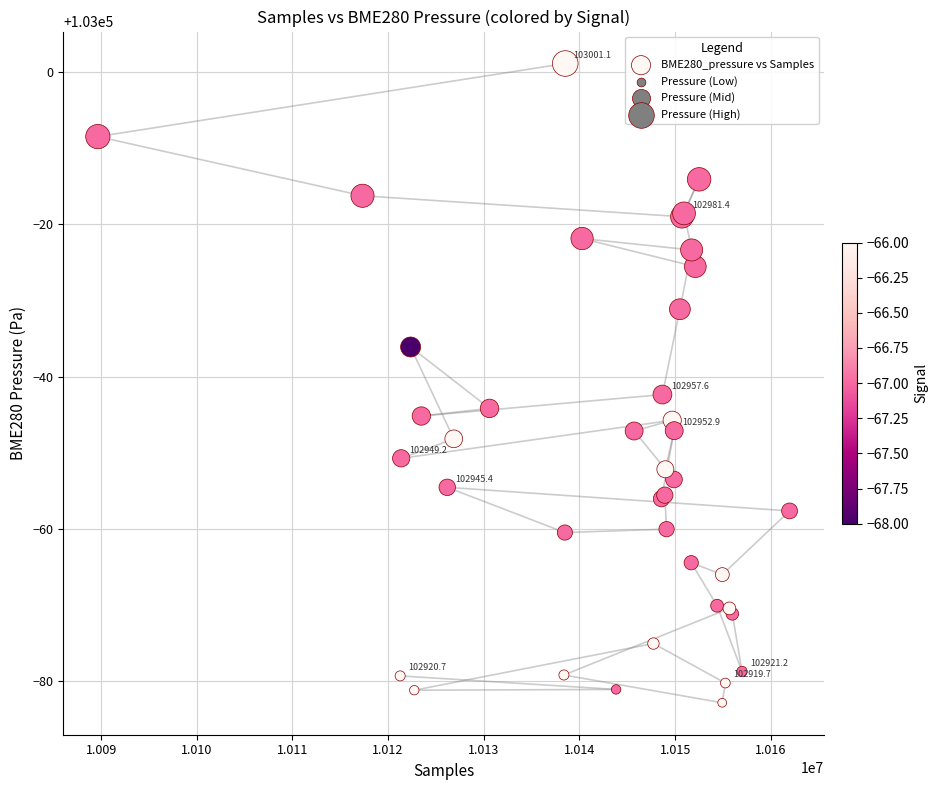

What Y value in the scatter plot is closest to 102959?

102957.6